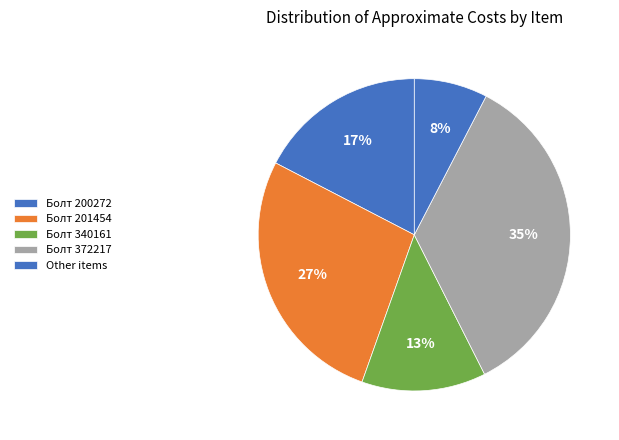

Is Болт 201454 the majority of the pie?

No